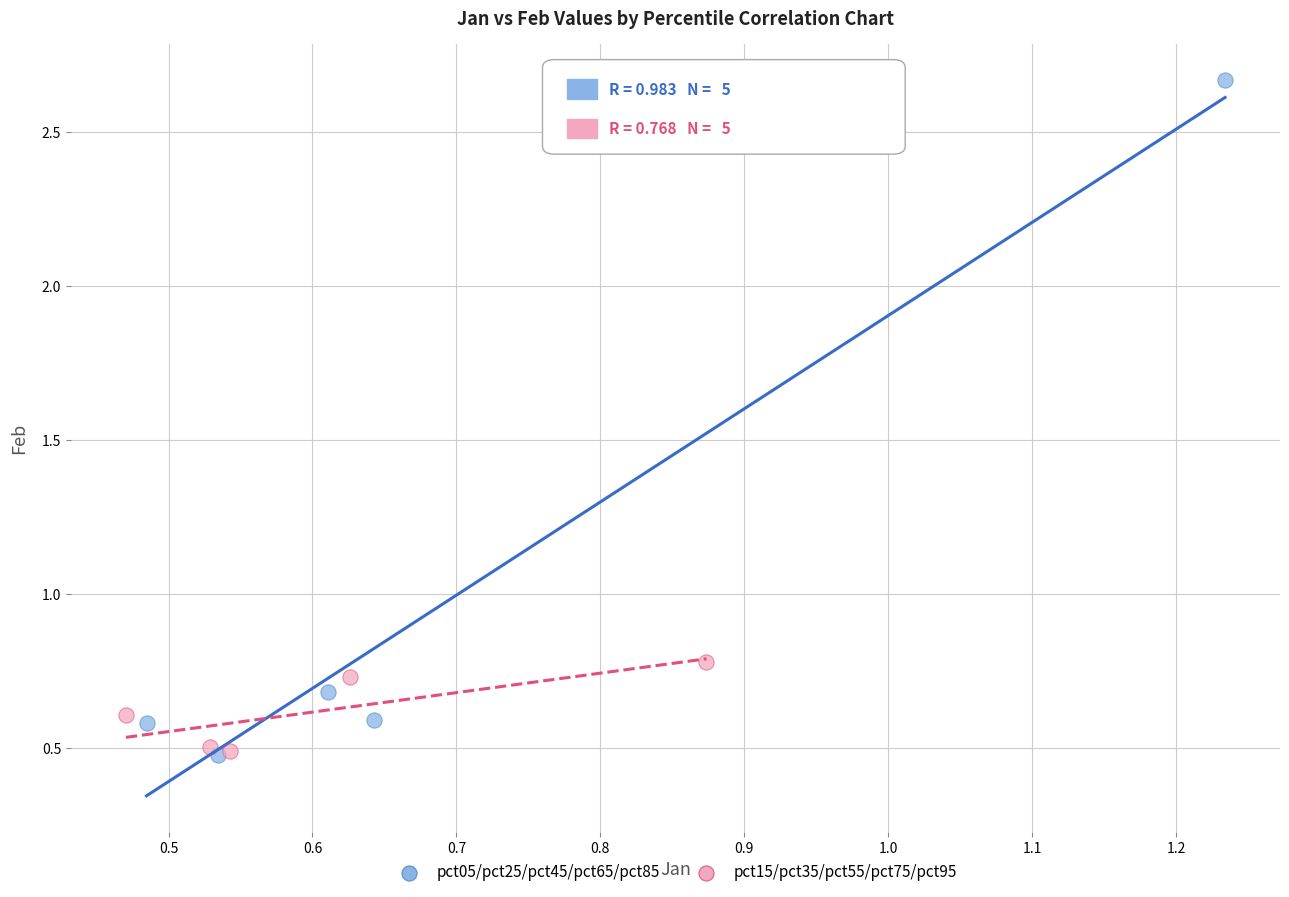

Which series has the widest spread of Y values?

pct05/pct25/pct45/pct65/pct85